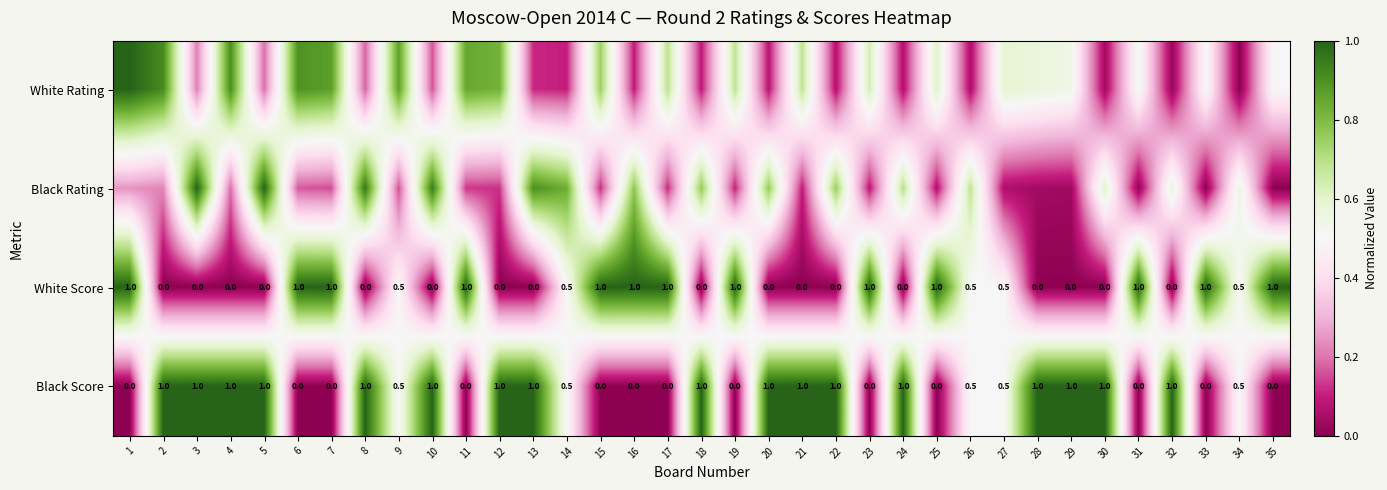

The Black Score series shows 0.0 at 31. True or false?

True